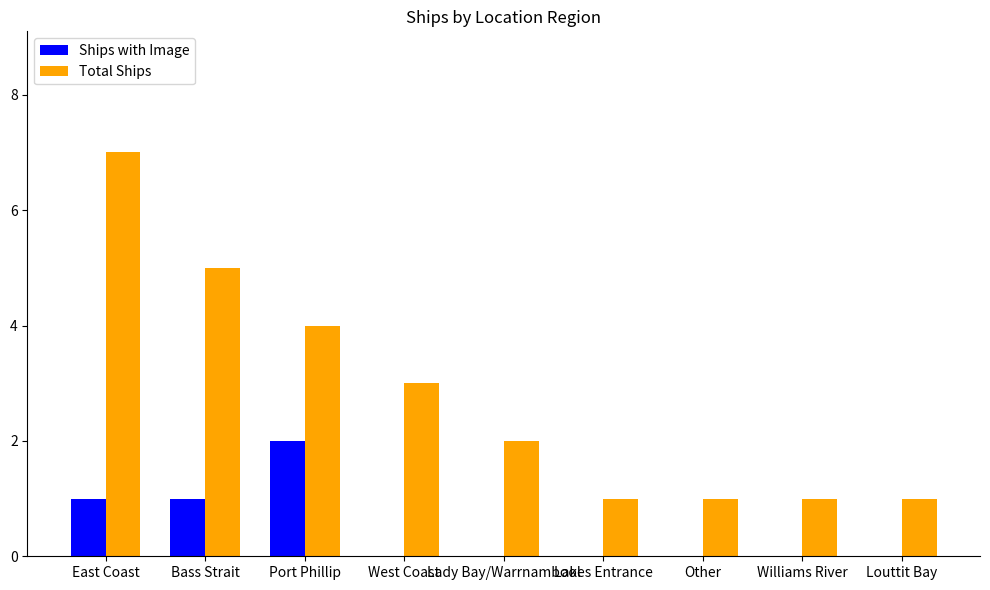

What are all the series names shown in the legend?

Ships with Image, Total Ships